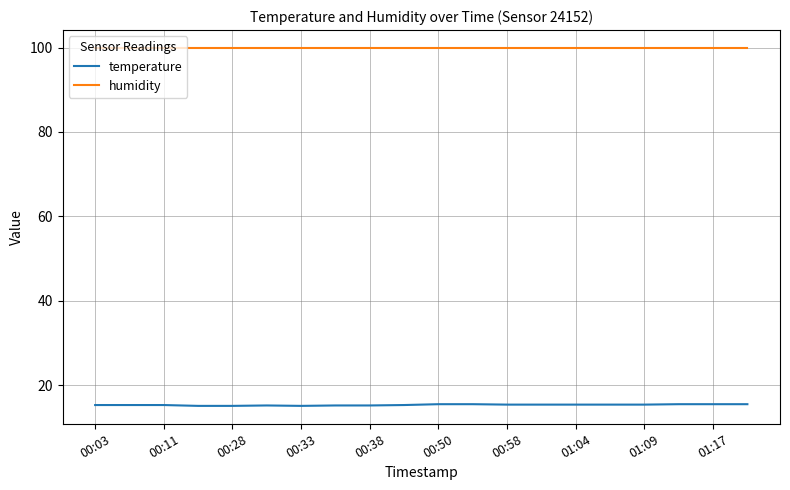

How many temperature values are between 15 and 16?

20